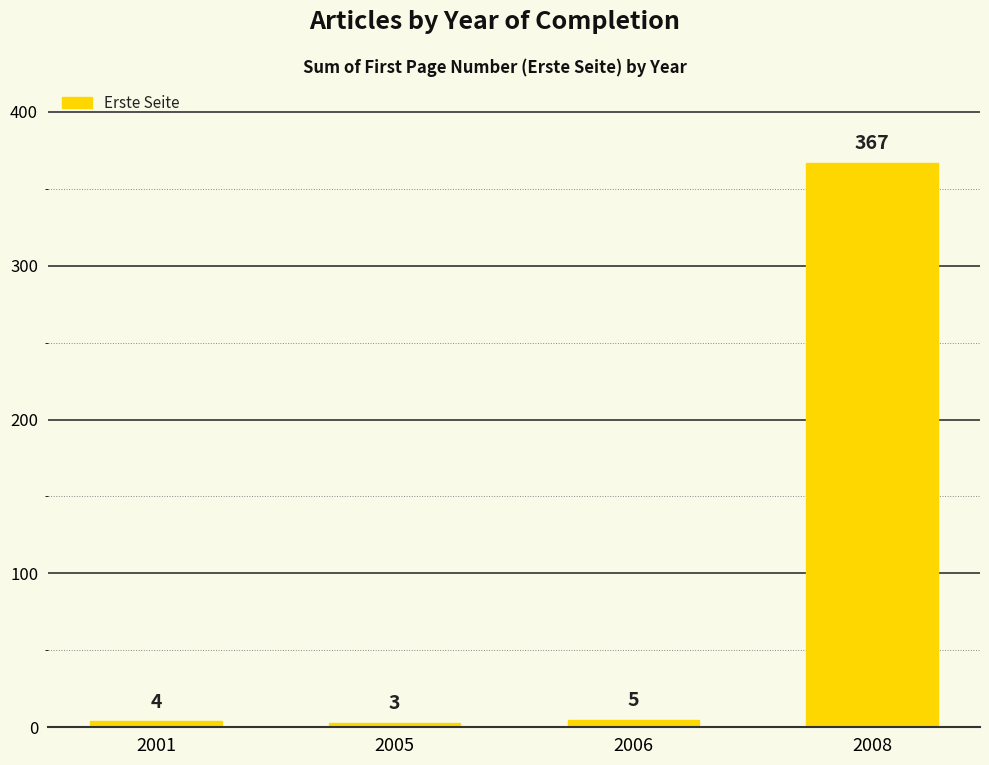

The value at 2005 is 3. True or false?

True